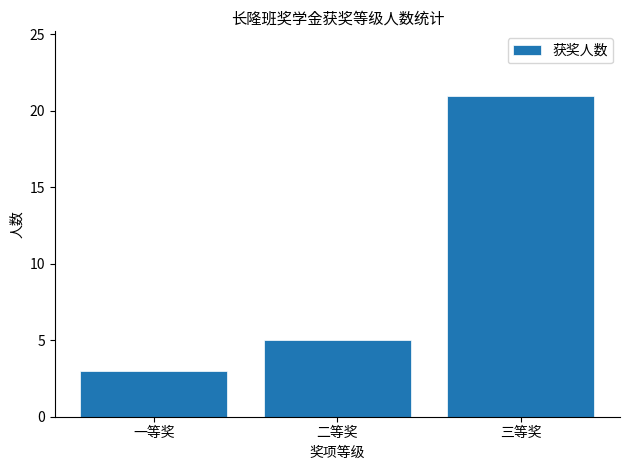

Count the values in the range 3 to 21.

3